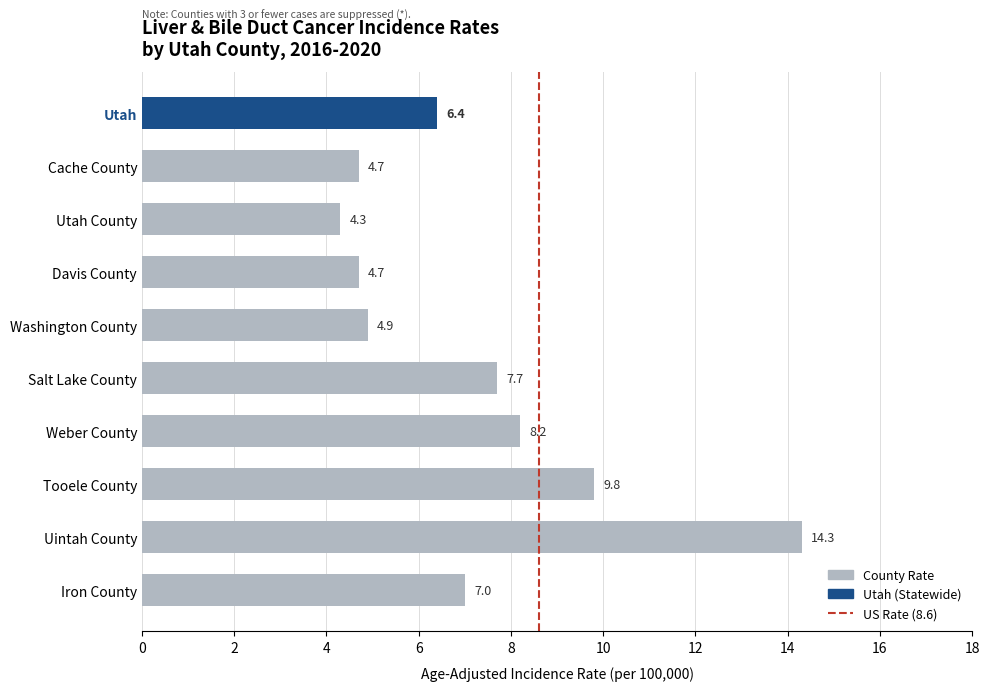

What is the difference between the maximum and second lowest values?

9.6